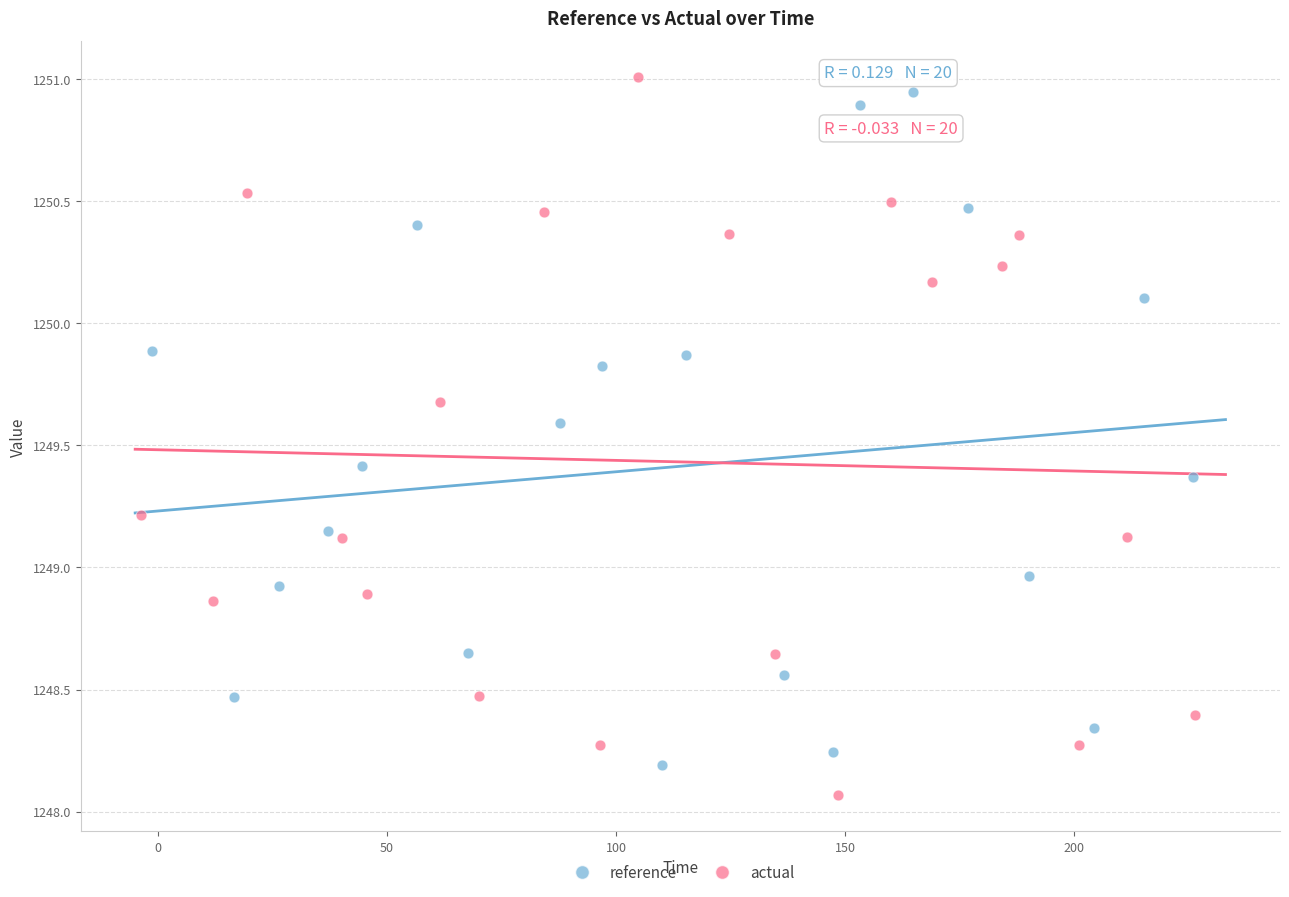

Which series contains the lowest Y value?

actual